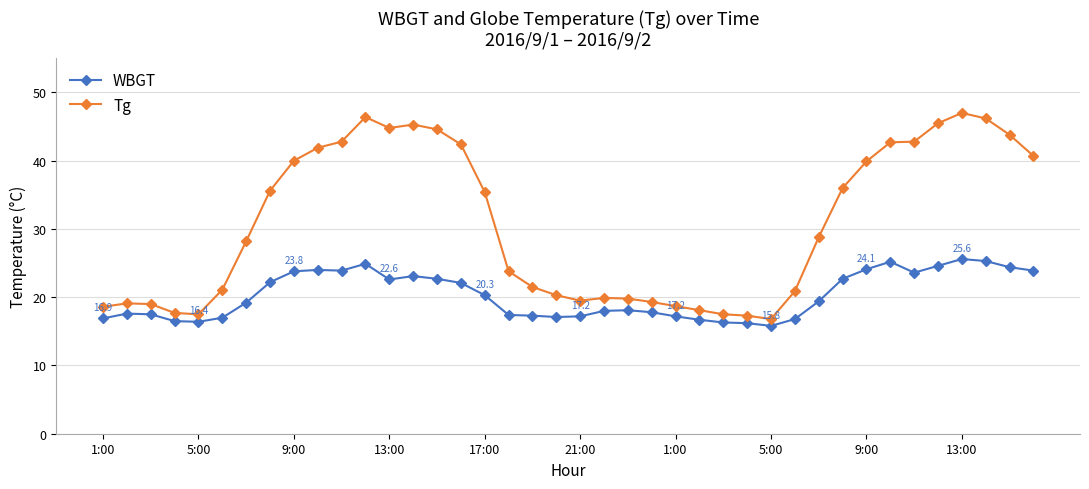

What is the difference between the second highest and minimum values in the Tg series?

29.6